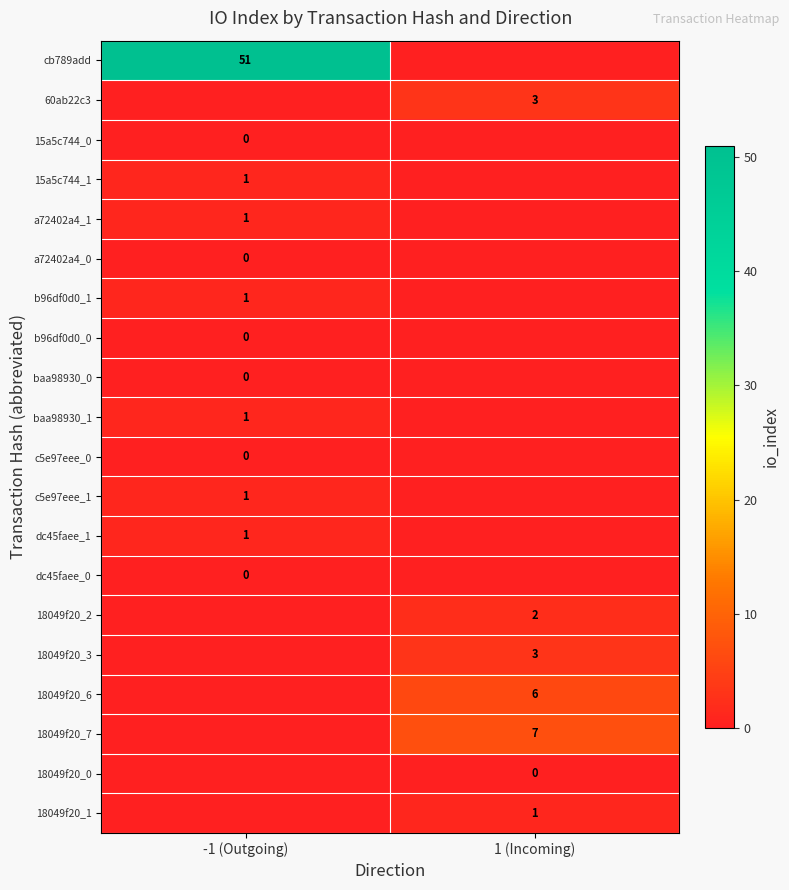

At how many categories does at least one series exceed 9?

1